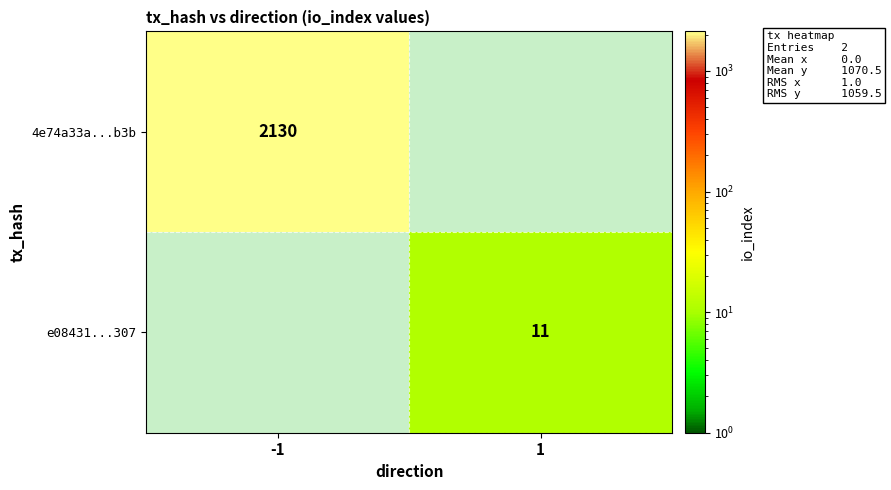

The e08431...307 series shows 11 at 1. True or false?

True